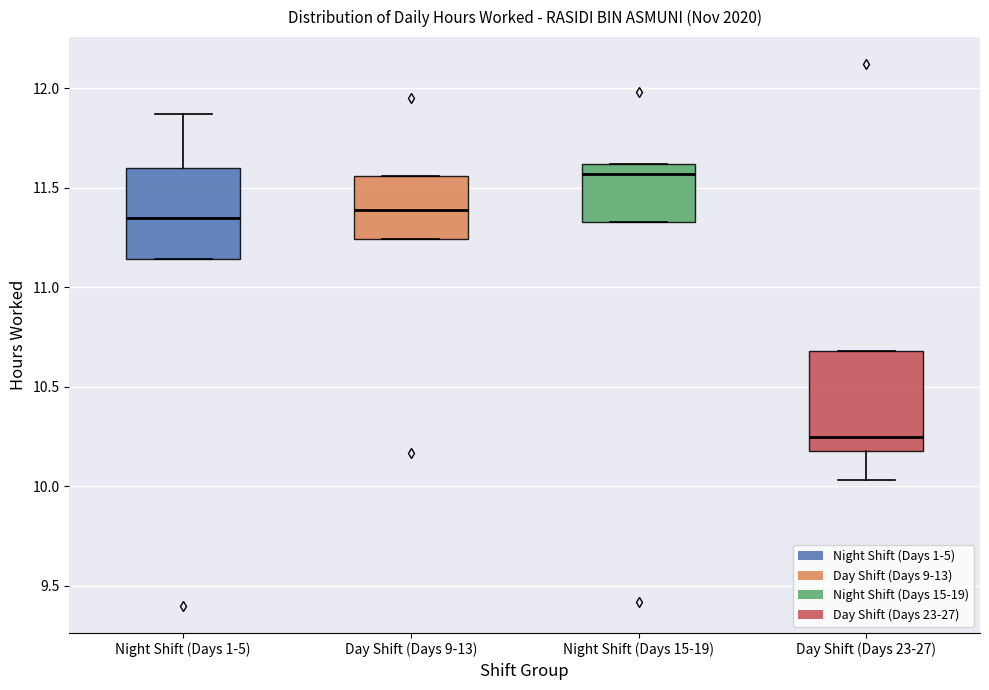

Reading left to right, transcribe this box plot: for each box, give where its median line is, the range the box spans, and where its two whiskers end, as read against the y-axis. The values are not printed on the chart, so give them approximately, as read against the axis.

Night Shift (Days 1-5): median 11.35, box 11.15 to 11.60, whiskers 11.15 to 11.85
Day Shift (Days 9-13): median 11.40, box 11.25 to 11.55, whiskers 11.25 to 11.55
Night Shift (Days 15-19): median 11.55, box 11.35 to 11.60, whiskers 11.35 to 11.60
Day Shift (Days 23-27): median 10.25, box 10.20 to 10.70, whiskers 10.05 to 10.70